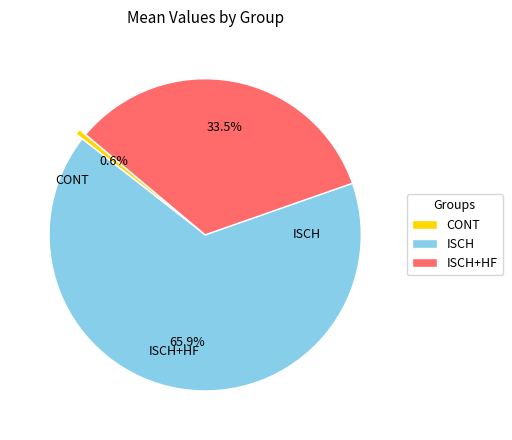

To the nearest percent, what is the difference between the CONT and ISCH+HF slice percentages?

33%